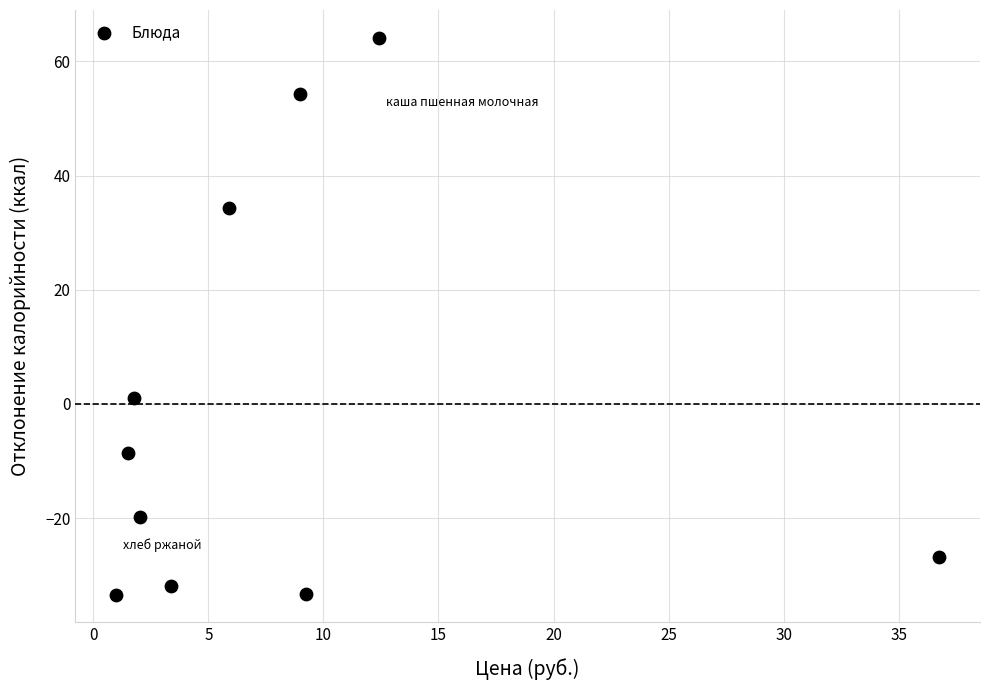

What is the average X value?

8.3